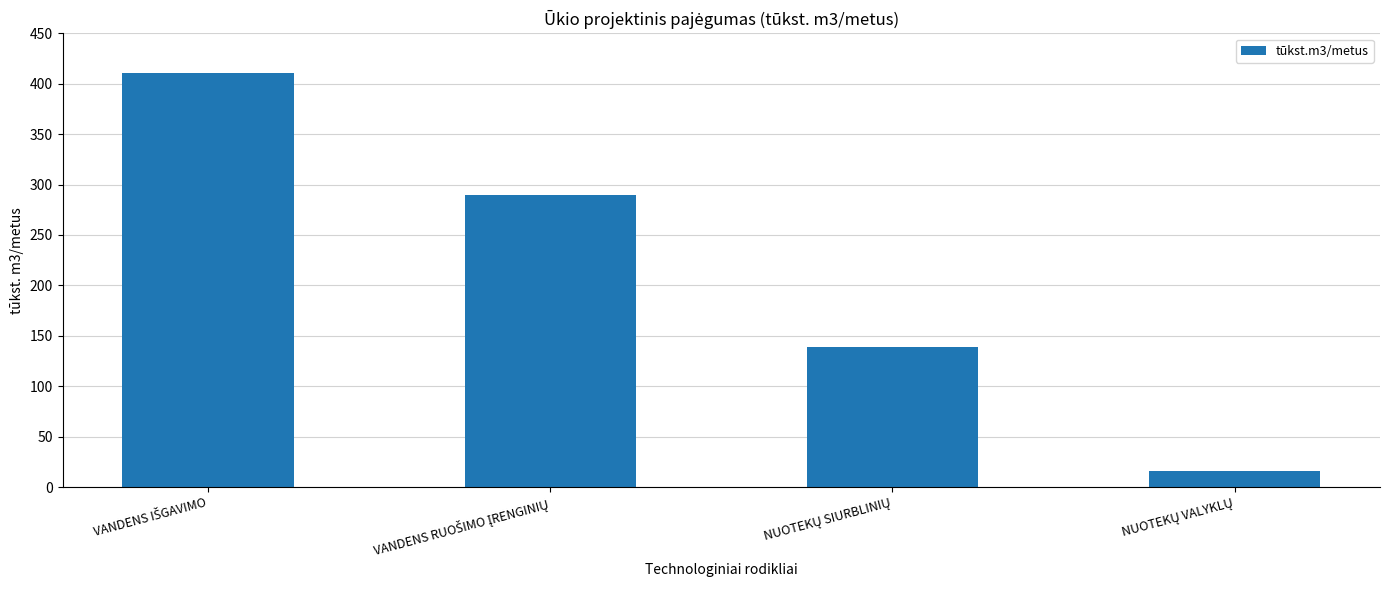

What is the difference between the maximum and second lowest values?

271.4